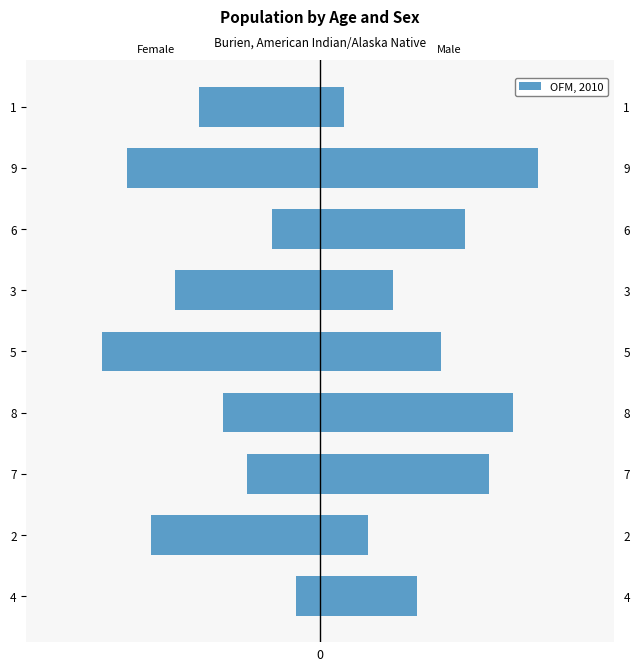

How many bars are there in each group?

2